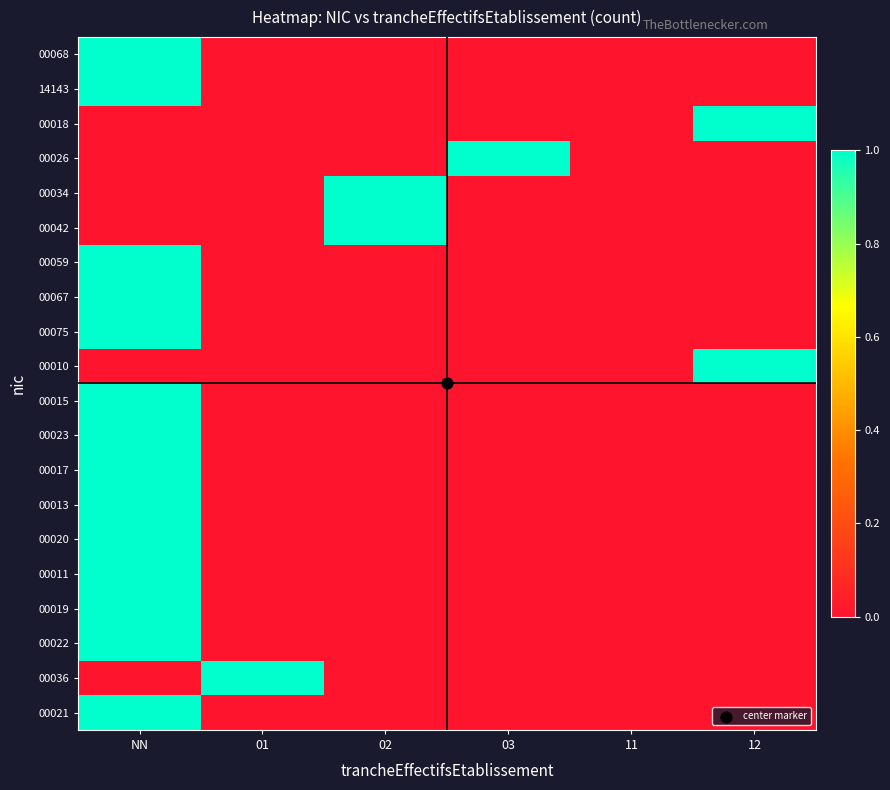

What is the total value across all series at 03?

1